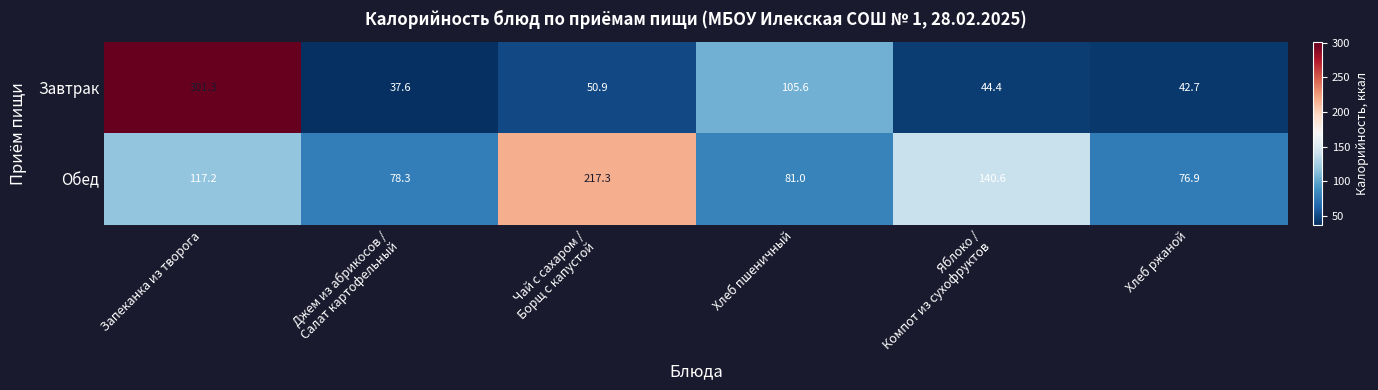

Count the number of data series in this chart.

2